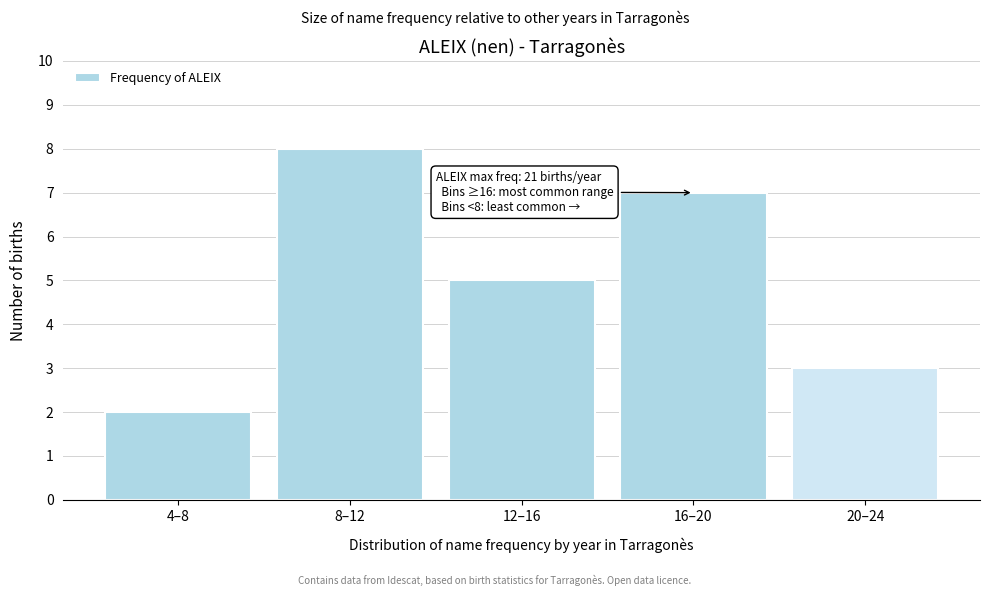

Reading right to left, extract all data points from this chart.

3	7	5	8	2